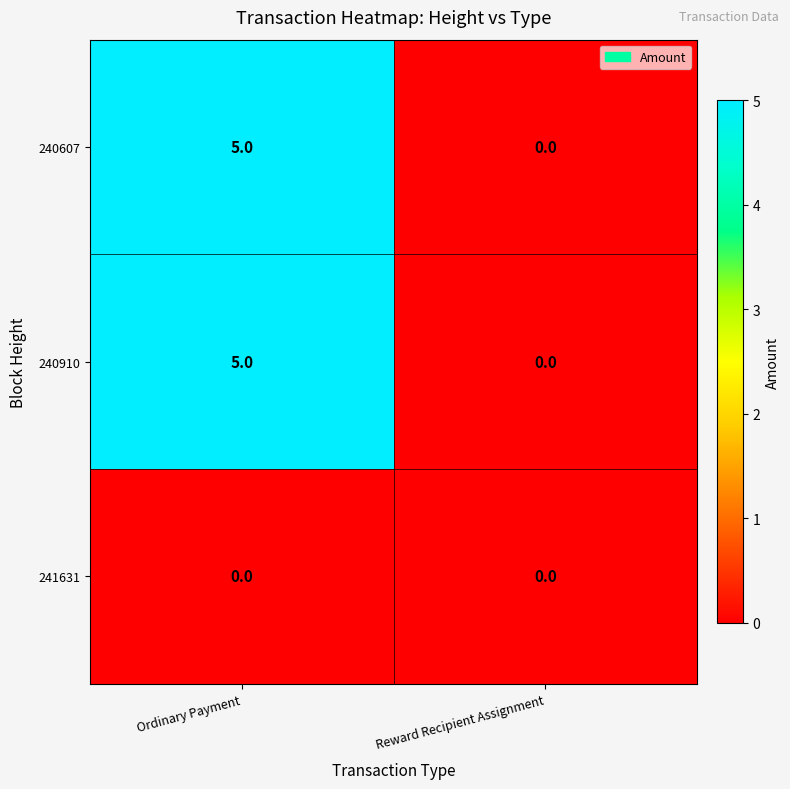

What is the spread (max minus min) of values at Ordinary Payment?

5